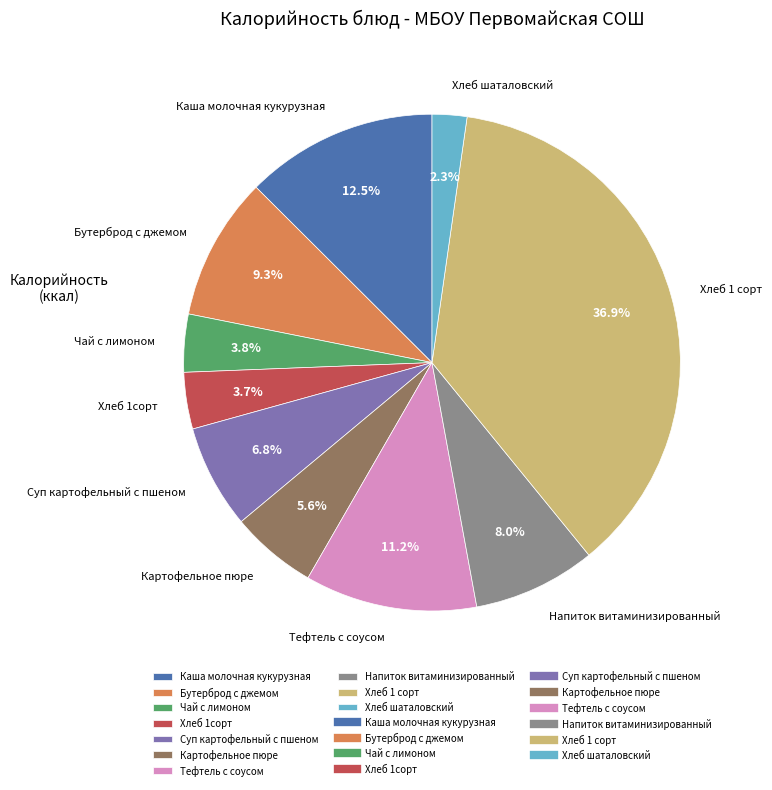

Count the number of slices in the pie.

10